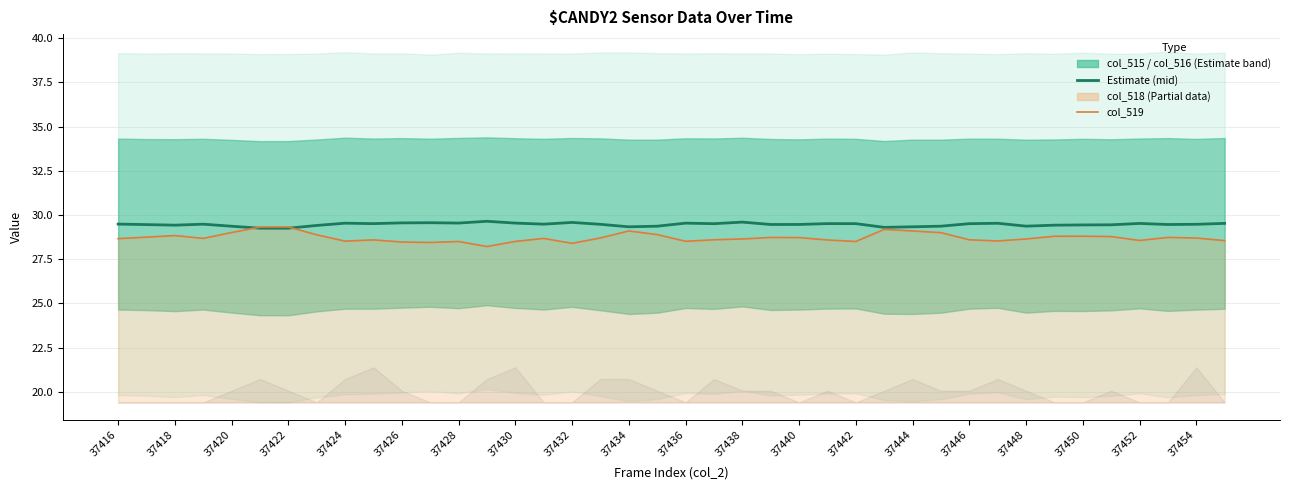

Which series has the widest spread of values?

col_519